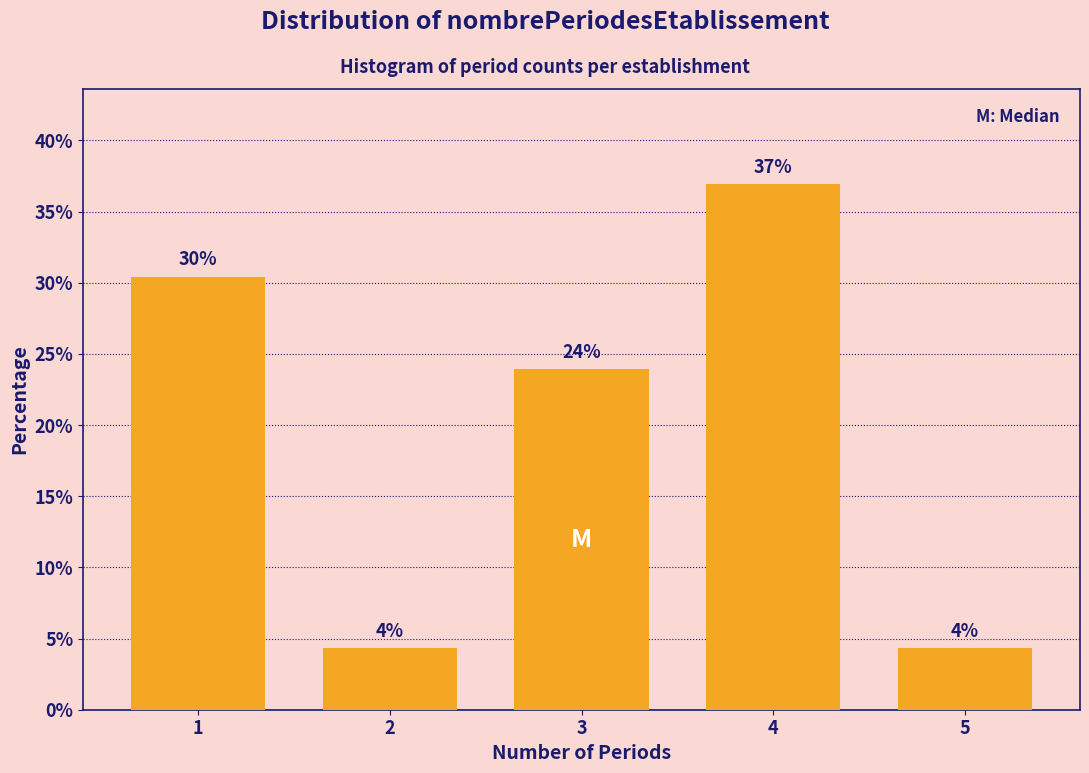

Are the bars horizontal?

No